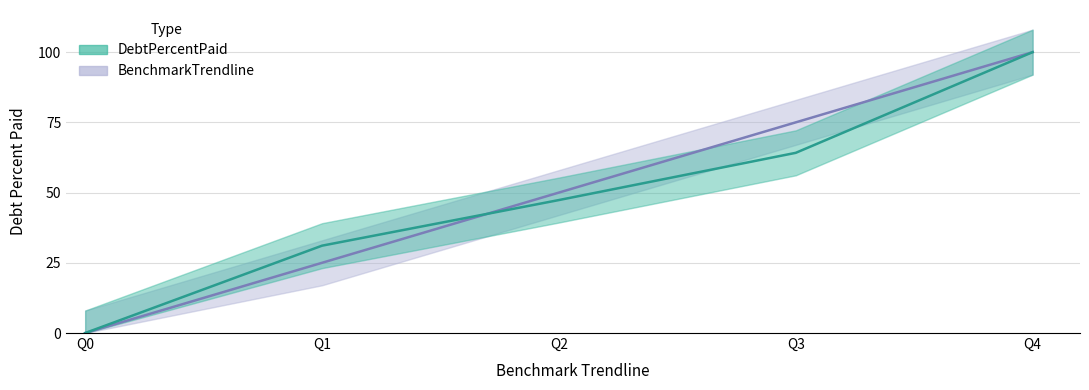

Which series has the largest range (max minus min)?

DebtPercentPaid